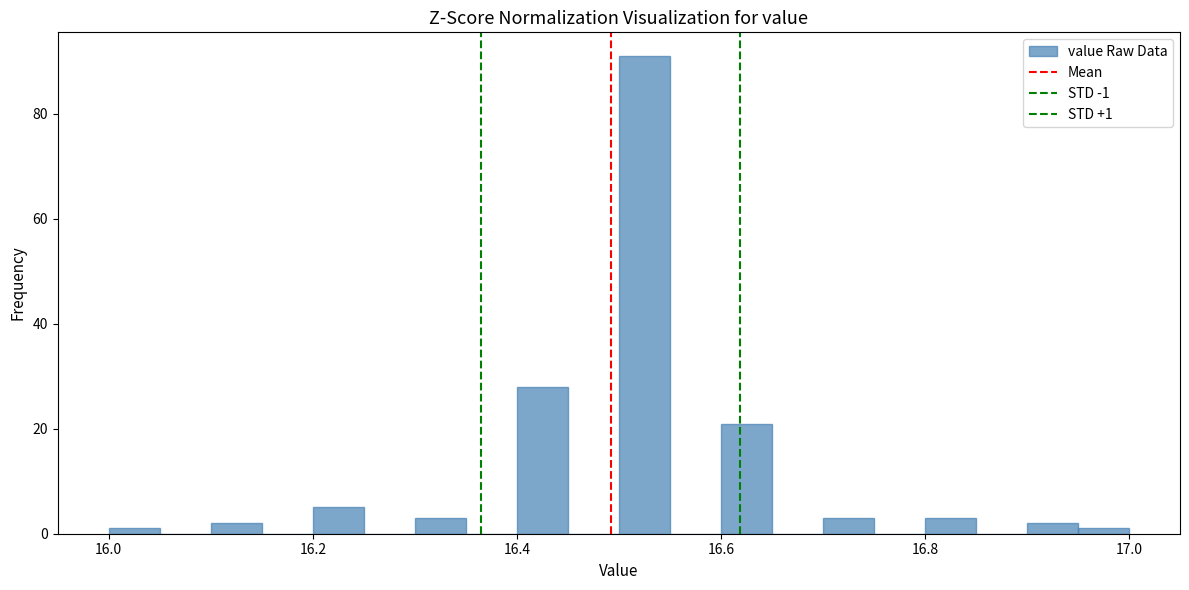

Read against the x-axis, roughly where is the centre of the tallest bar?

16.52